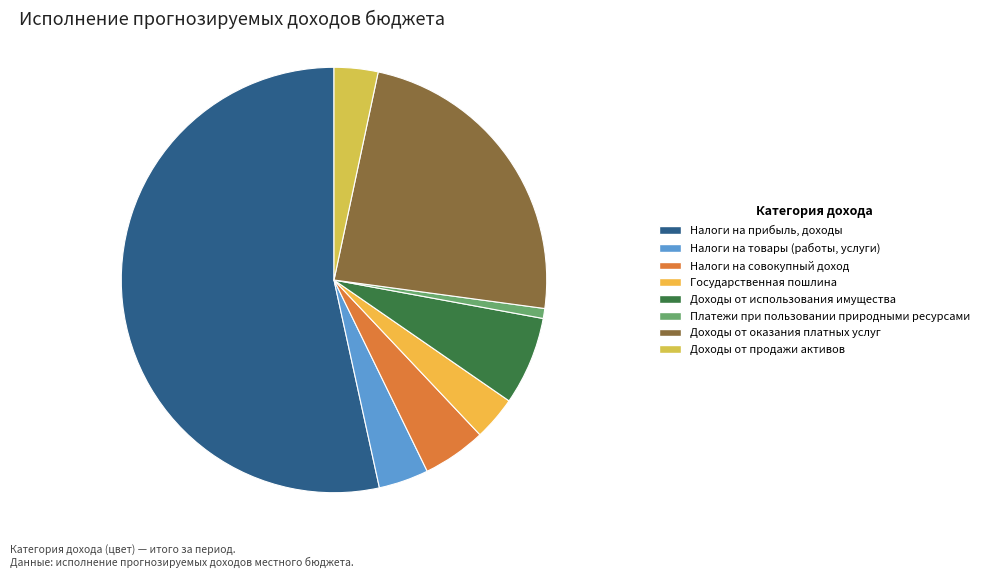

To the nearest percent, what is the difference between the largest and smallest slice percentages?

53%